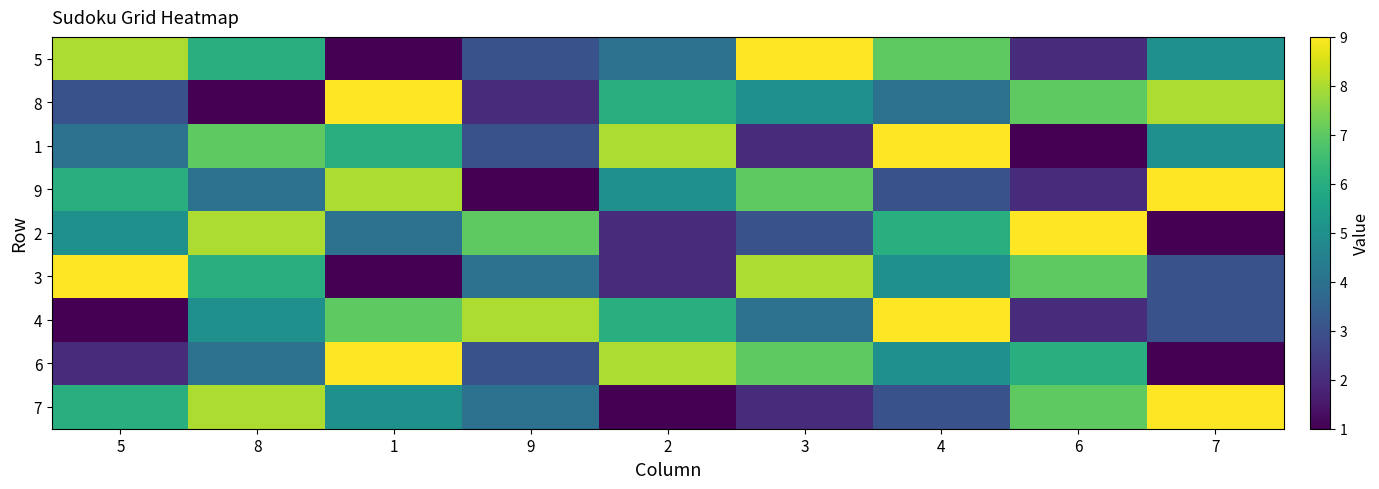

How many data points does each series have?

9